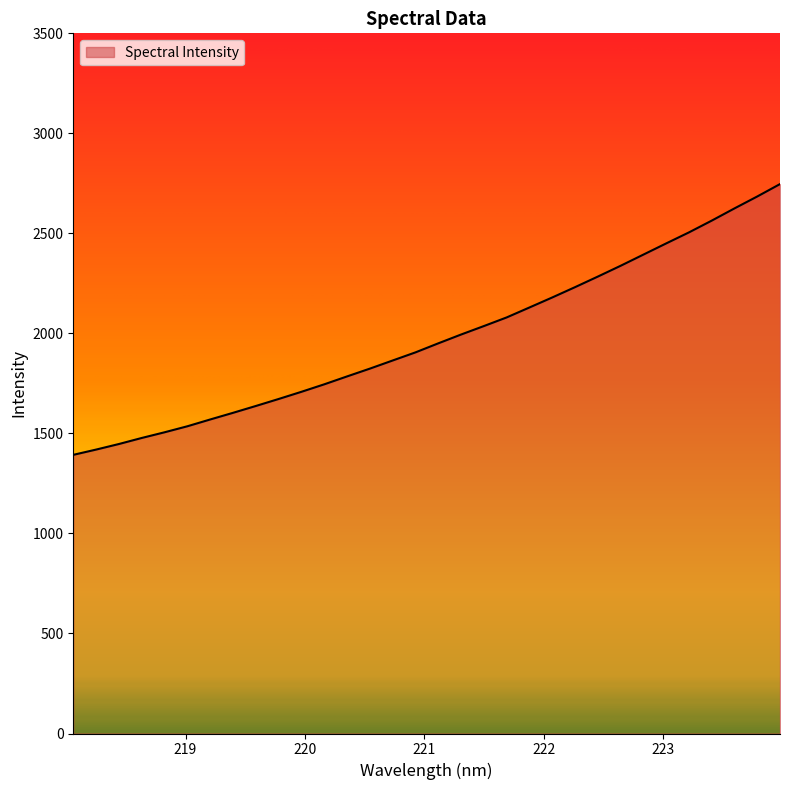

What is the smallest value displayed?

1392.9